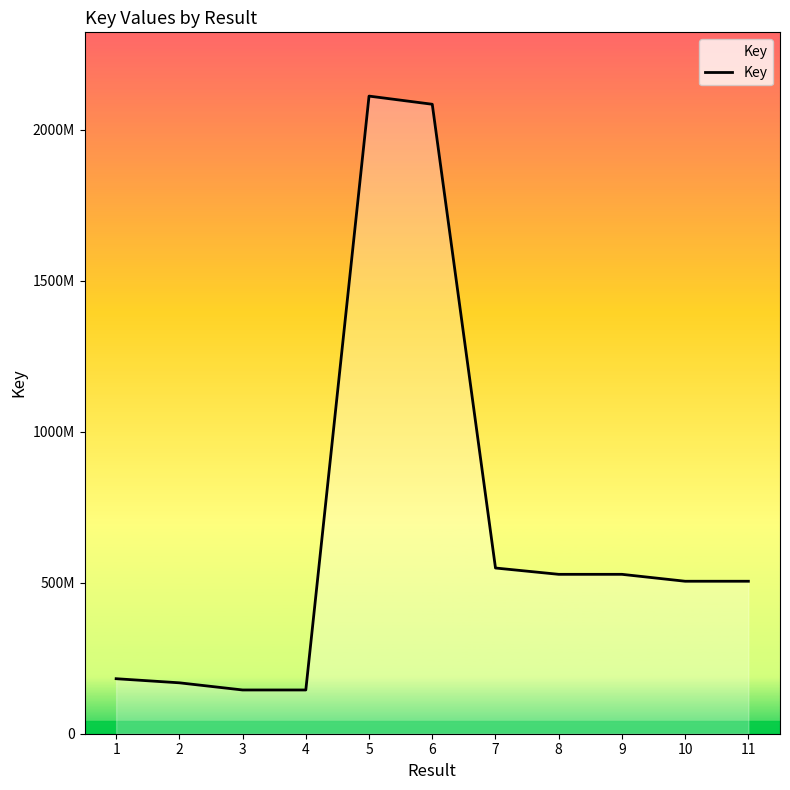

Does the chart display data point markers on the line(s)?

No